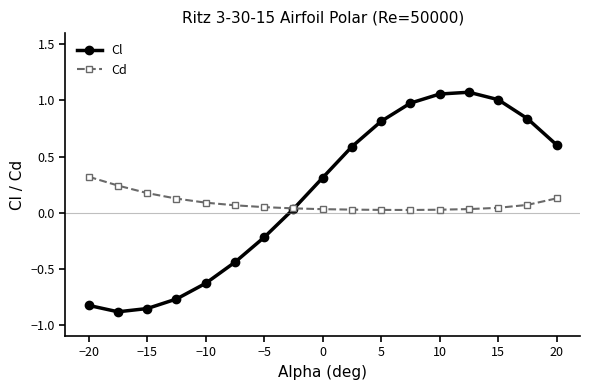

Which series has the widest spread of values?

Cl